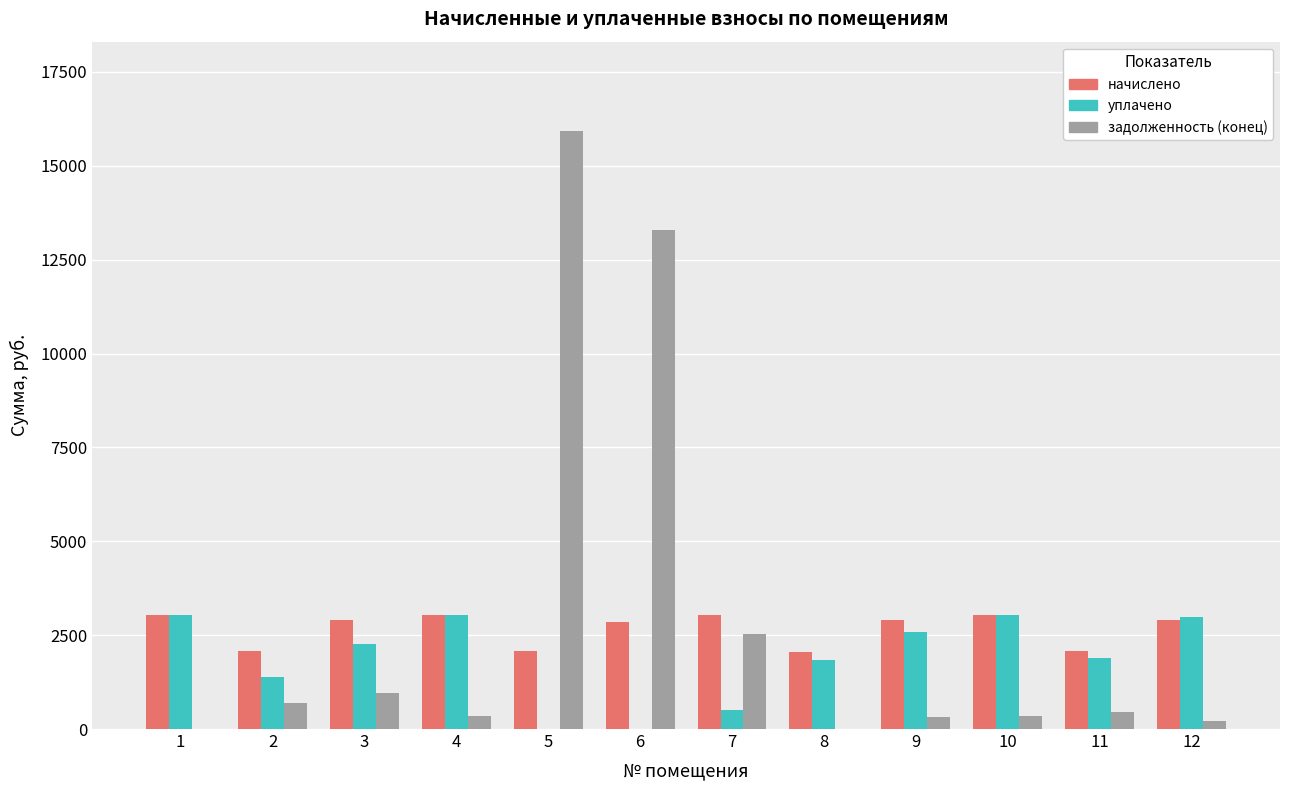

What is the sum of all задолженность (конец) values?

35056.0